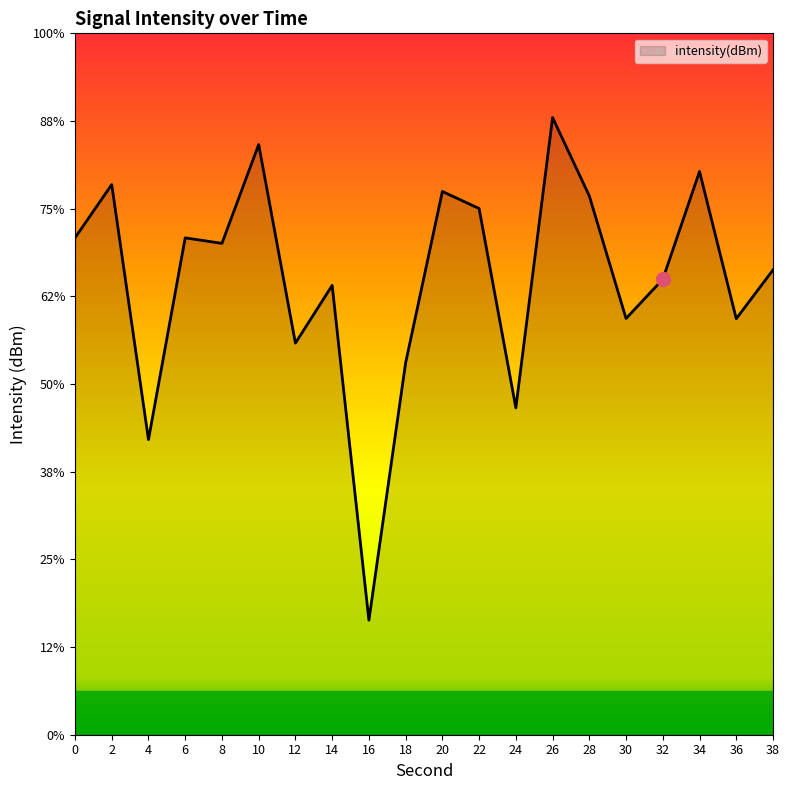

The value at 0 is -64.9. True or false?

False